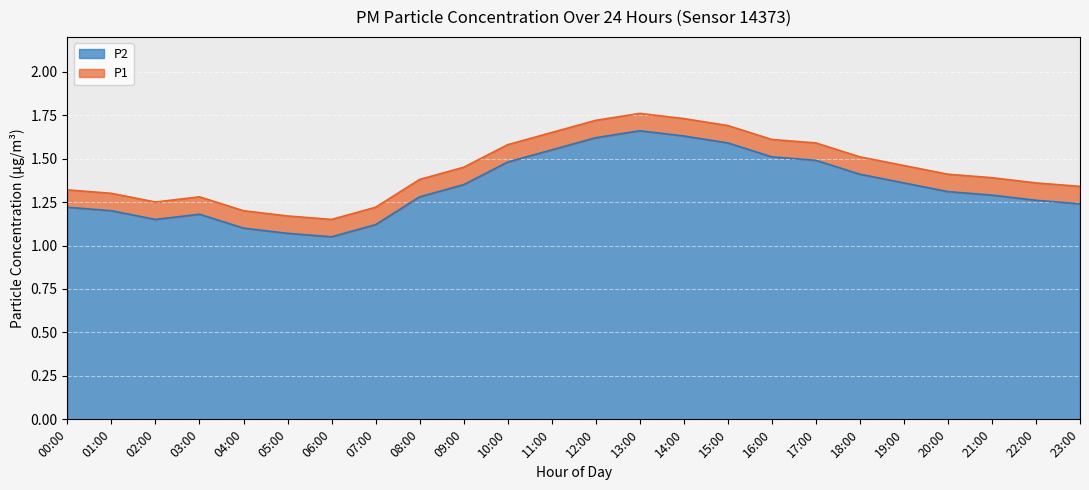

The value of P2 at 22:00 is 1.7. True or false?

False